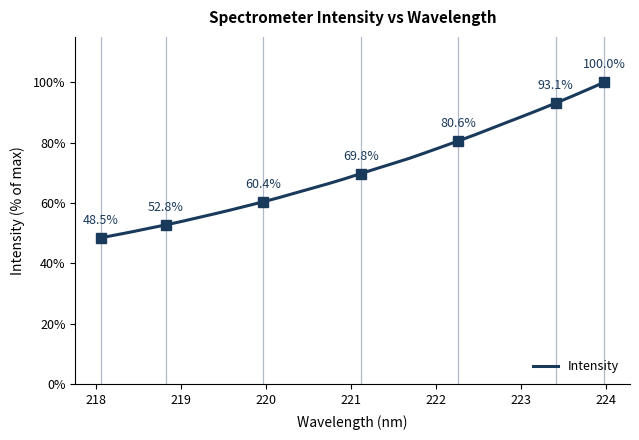

What is the difference between the maximum and minimum values?

51.5